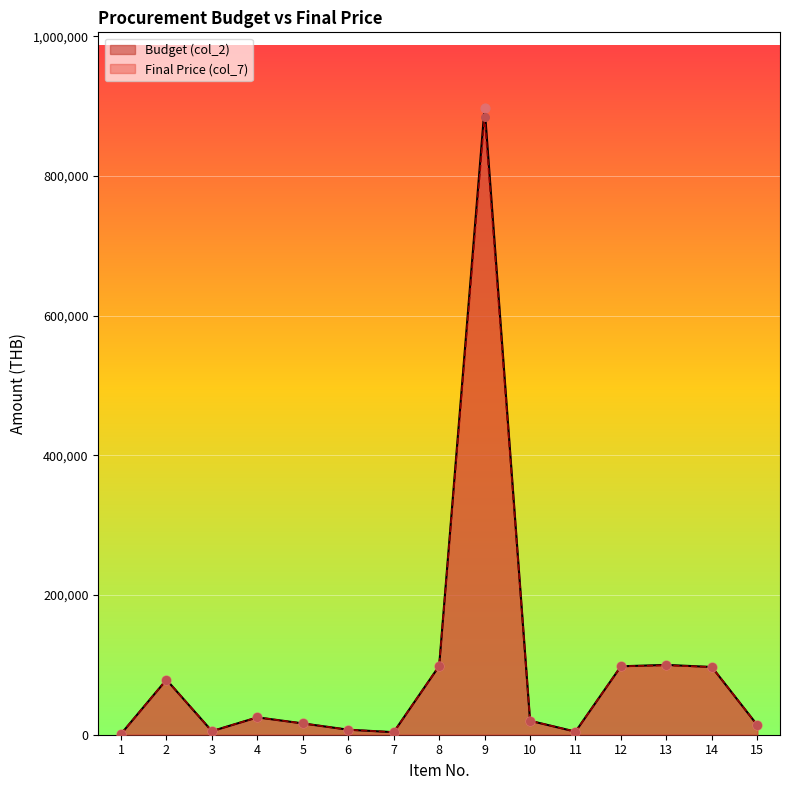

At how many categories does at least one series exceed 311096?

1